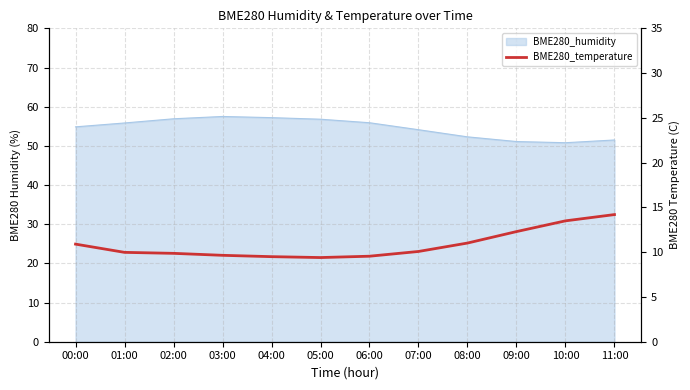

At which label does the data first exceed 10?

00:00